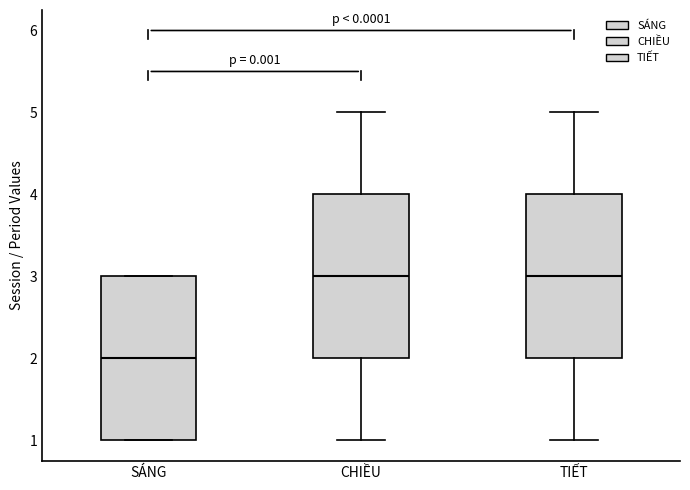

Reading left to right, read every box against the y-axis: the position of its median line, the range the box covers, and the ends of its whiskers. The values are not printed on the chart, so give them approximately, as read against the axis.

SÁNG: median 2, box 1 to 3, whiskers 1 to 3
CHIỀU: median 3, box 2 to 4, whiskers 1 to 5
TIẾT: median 3, box 2 to 4, whiskers 1 to 5